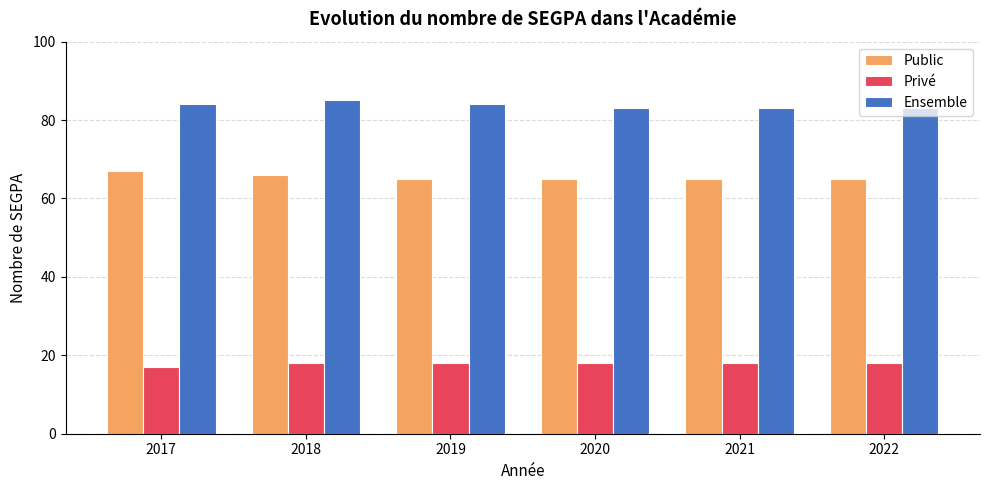

What is the greatest value displayed?

85